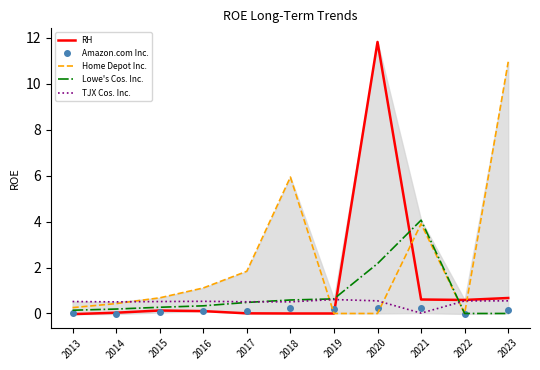

The Home Depot Inc. series shows 11.0 at 2023. True or false?

True